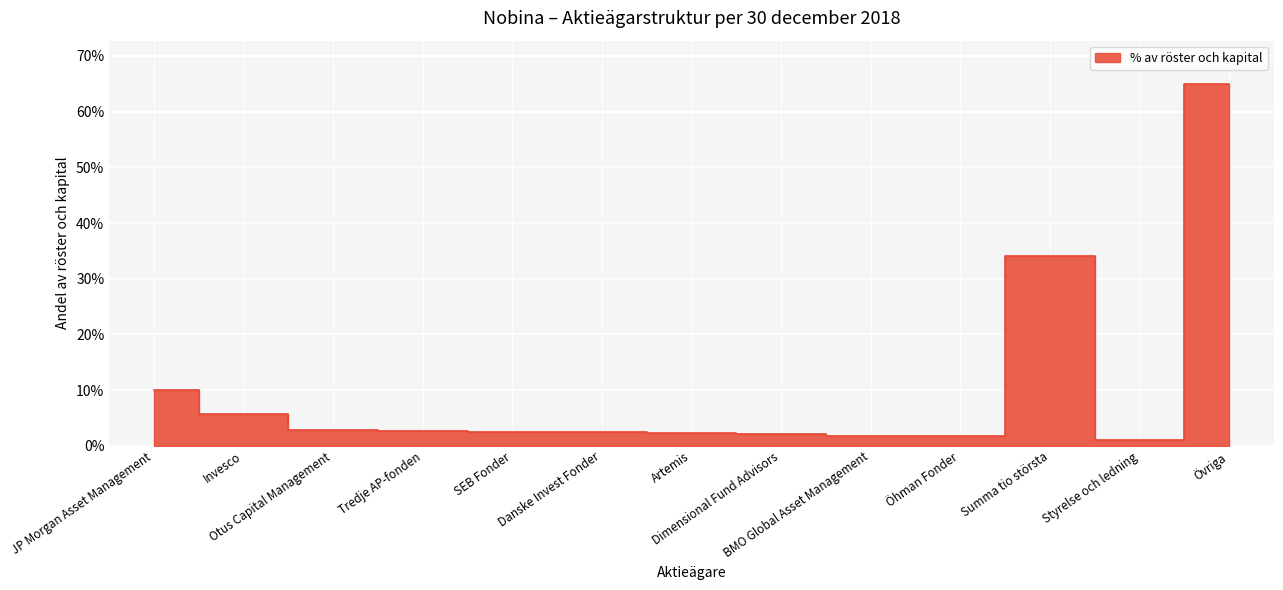

Where is the first local maximum?

Summa tio största